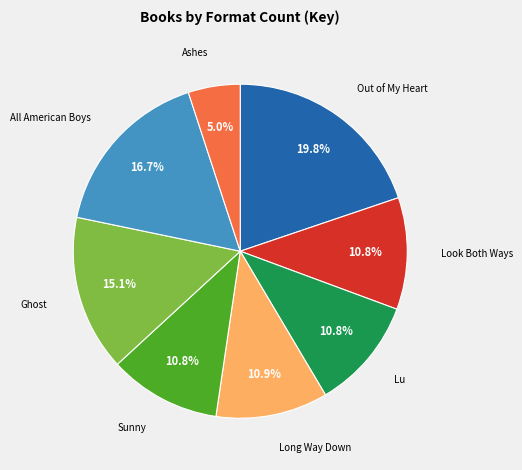

Is there a majority slice in this chart?

No